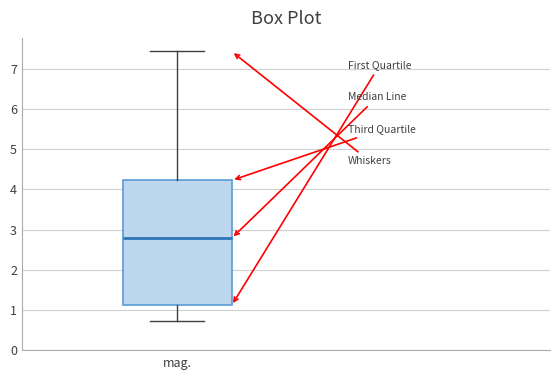

Read this box plot against the y-axis: the position of the median line, the range covered by the box, and the ends of both whiskers. The values are not printed on the chart, so give them approximately, as read against the axis.

median 2.8, box 1.1 to 4.2, whiskers 0.7 to 7.4